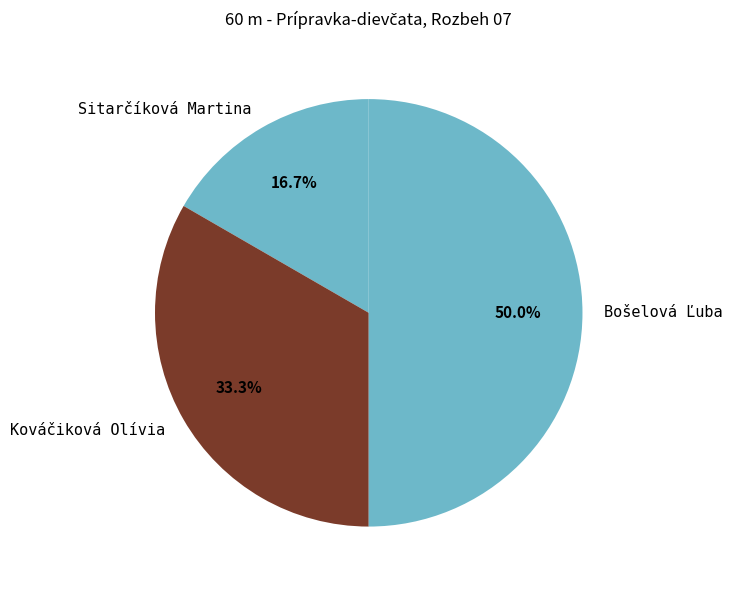

Which slice is the largest?

Bošelová Ľuba